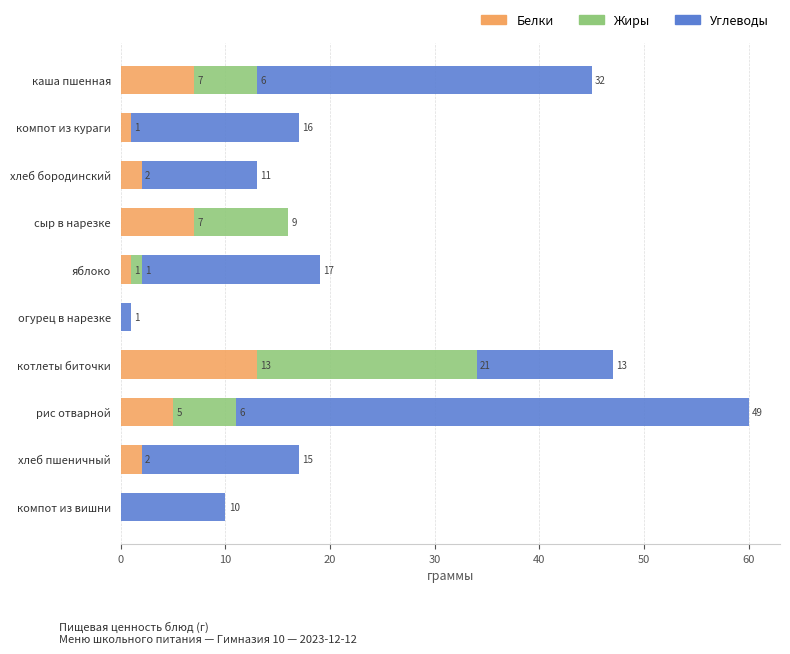

What is the sum of the Белки values at рис отварной and огурец в нарезке?

5